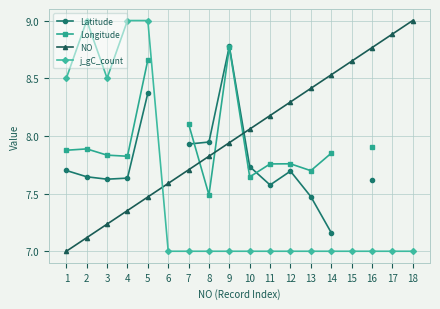

Rank the categories by NO value from highest to lowest.

18, 17, 16, 15, 14, 13, 12, 11, 10, 9, 8, 7, 6, 5, 4, 3, 2, 1